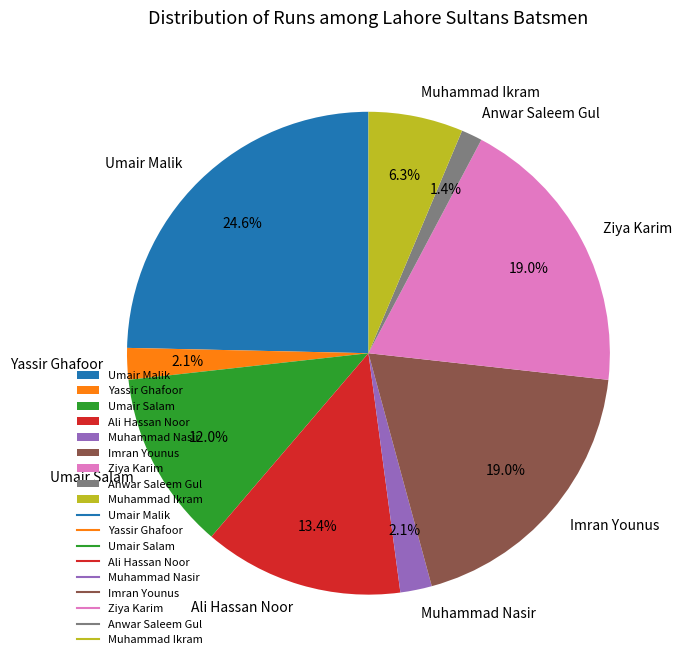

Which category has the smallest portion of the pie?

Anwar Saleem Gul